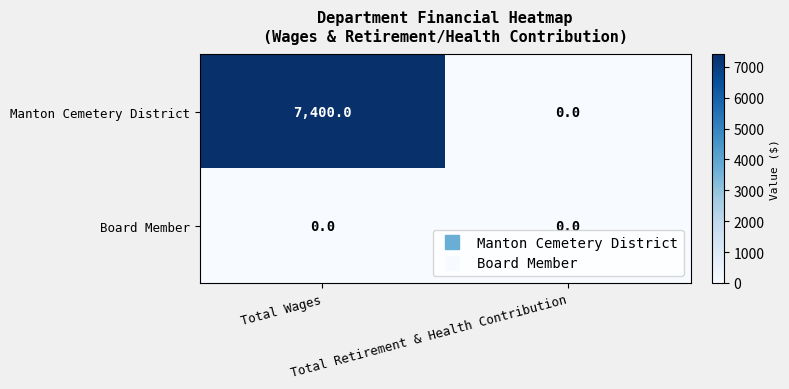

What is the difference between the maximum and minimum values in the Manton Cemetery District series?

7400